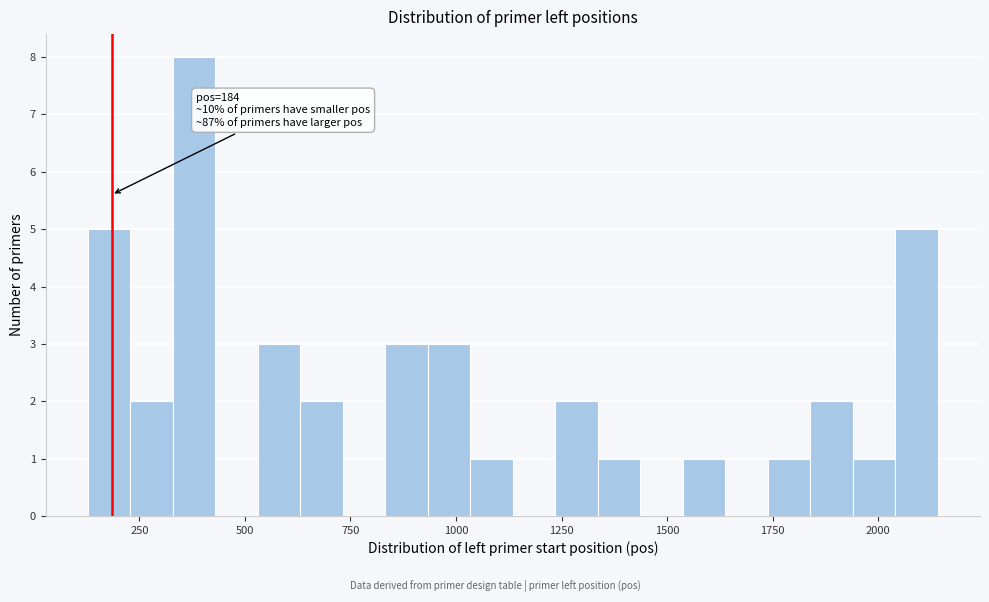

Around what value on the x-axis is the tallest bar? Give the approximate position of its centre, as read against the axis.

400